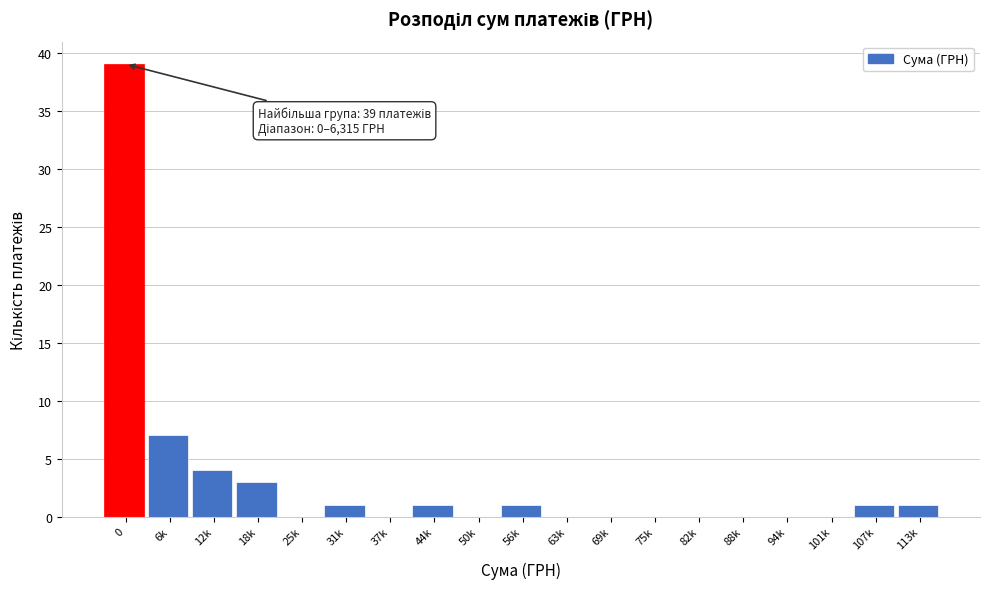

Reading left to right, transcribe all the data shown in this chart.

0=39	6k=7	12k=4	18k=3	25k=0	31k=1	37k=0	44k=1	50k=0	56k=1	63k=0	69k=0	75k=0	82k=0	88k=0	94k=0	101k=0	107k=1	113k=1